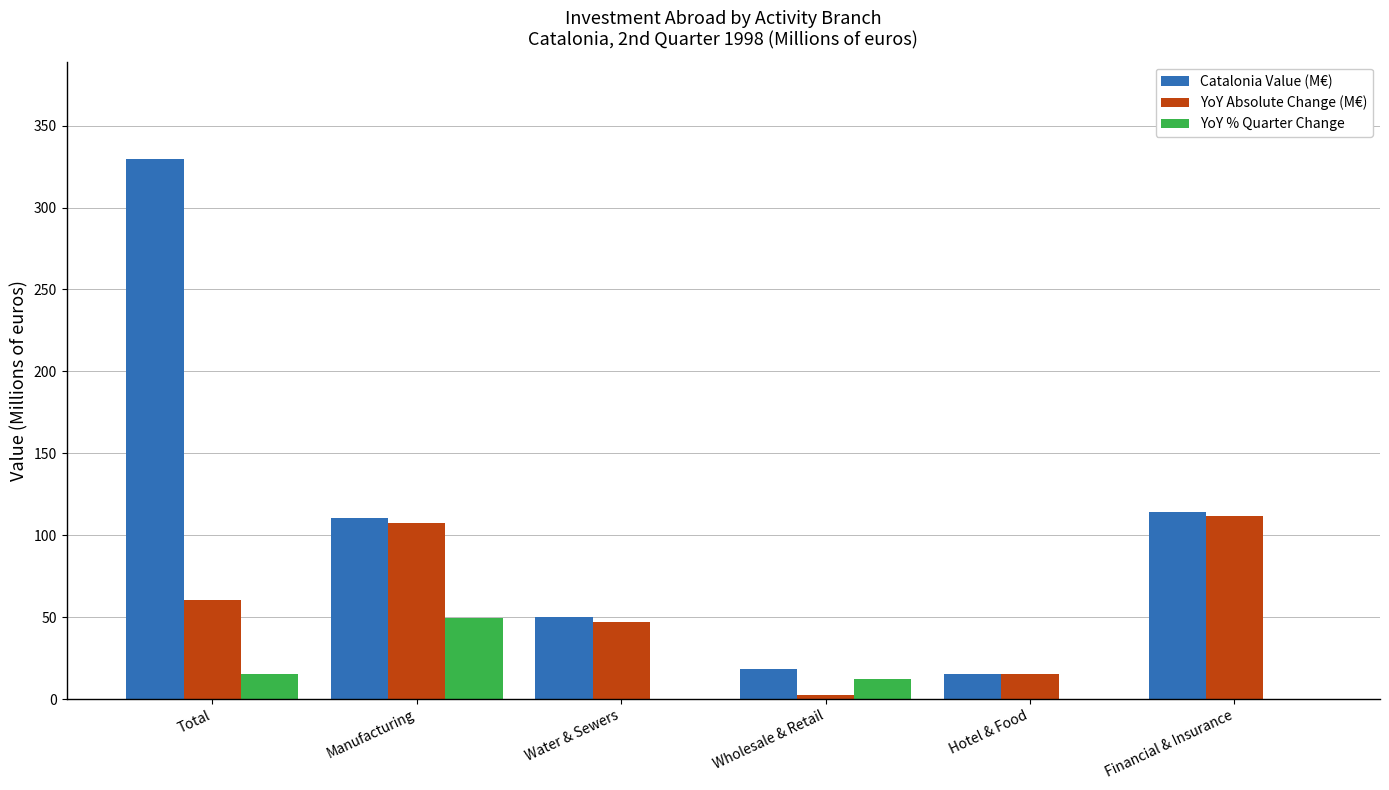

Between Wholesale & Retail and Financial & Insurance, which series saw the biggest shift?

YoY Absolute Change (M€)